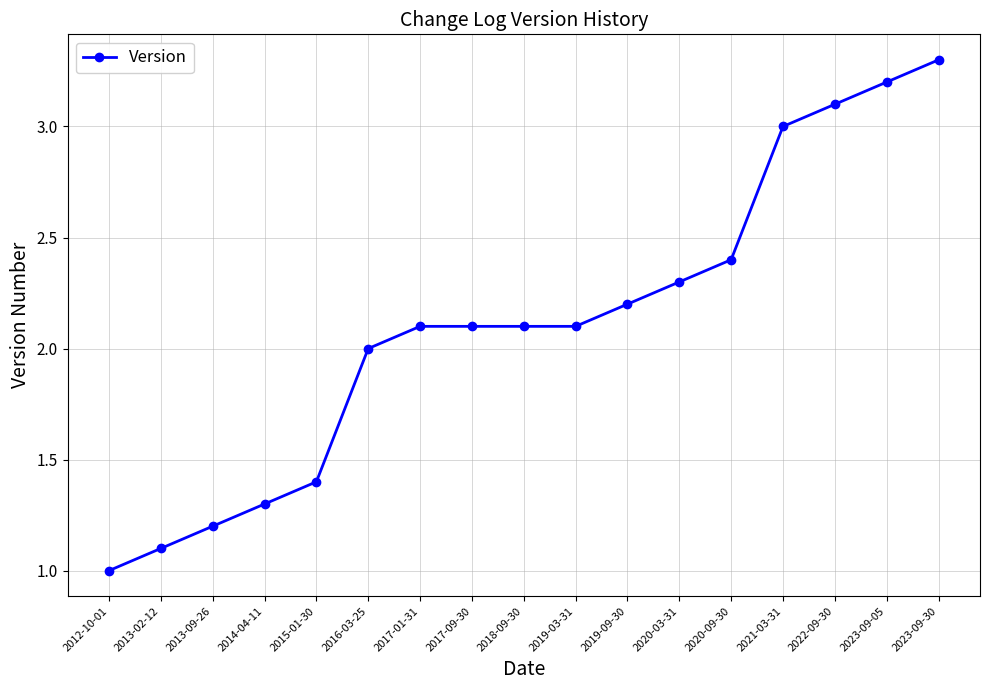

What is the label of the 13th point from the right?

2015-01-30